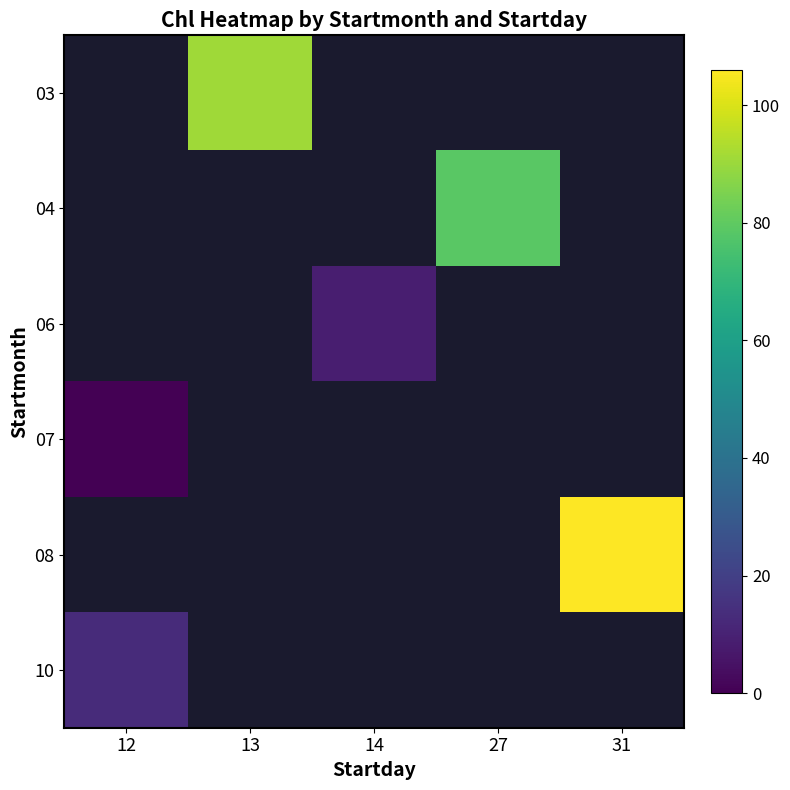

Which label corresponds to the largest value in the chart?

31